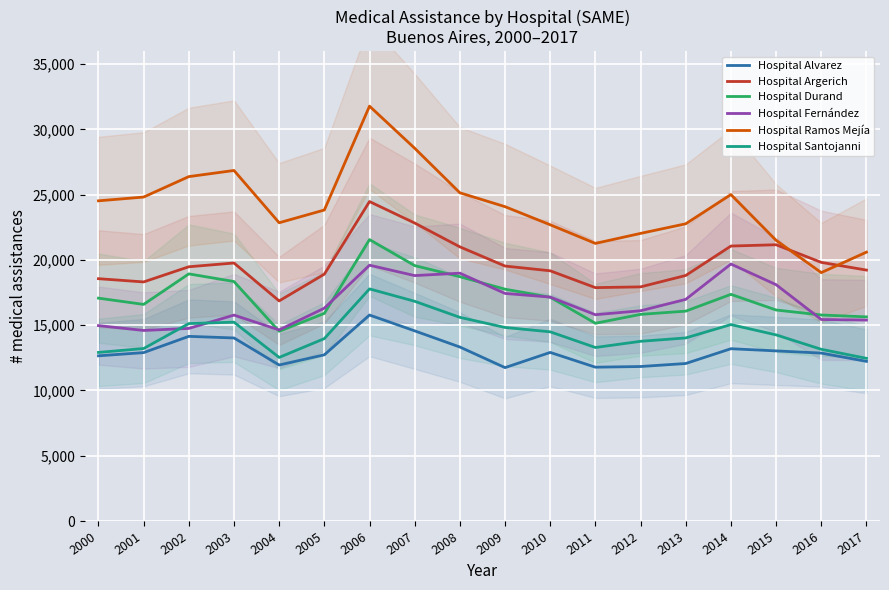

List the series in order of their peak value, highest first.

Hospital Ramos Mejía, Hospital Argerich, Hospital Durand, Hospital Fernández, Hospital Santojanni, Hospital Alvarez